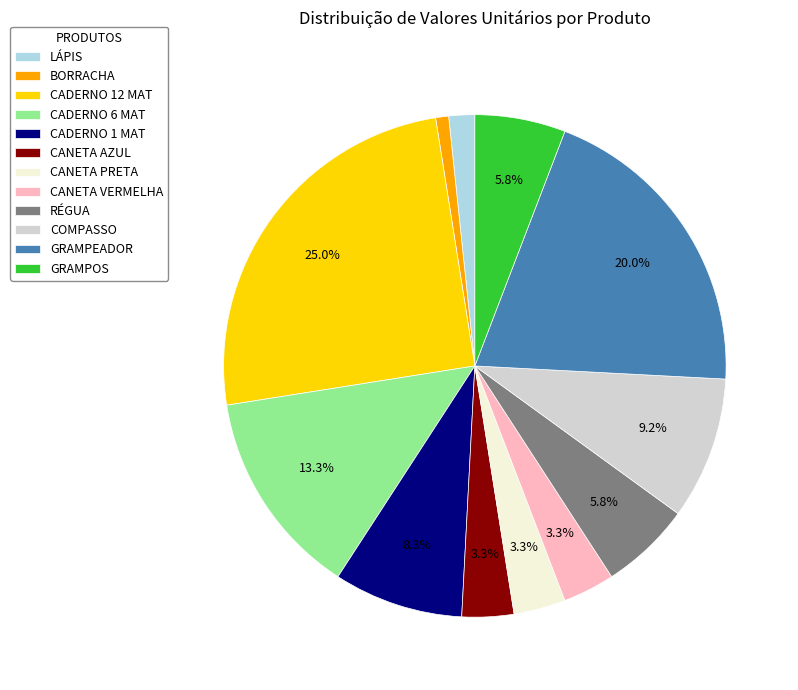

Approximately how many times larger is the value at BORRACHA compared to CADERNO 6 MAT?

0.1